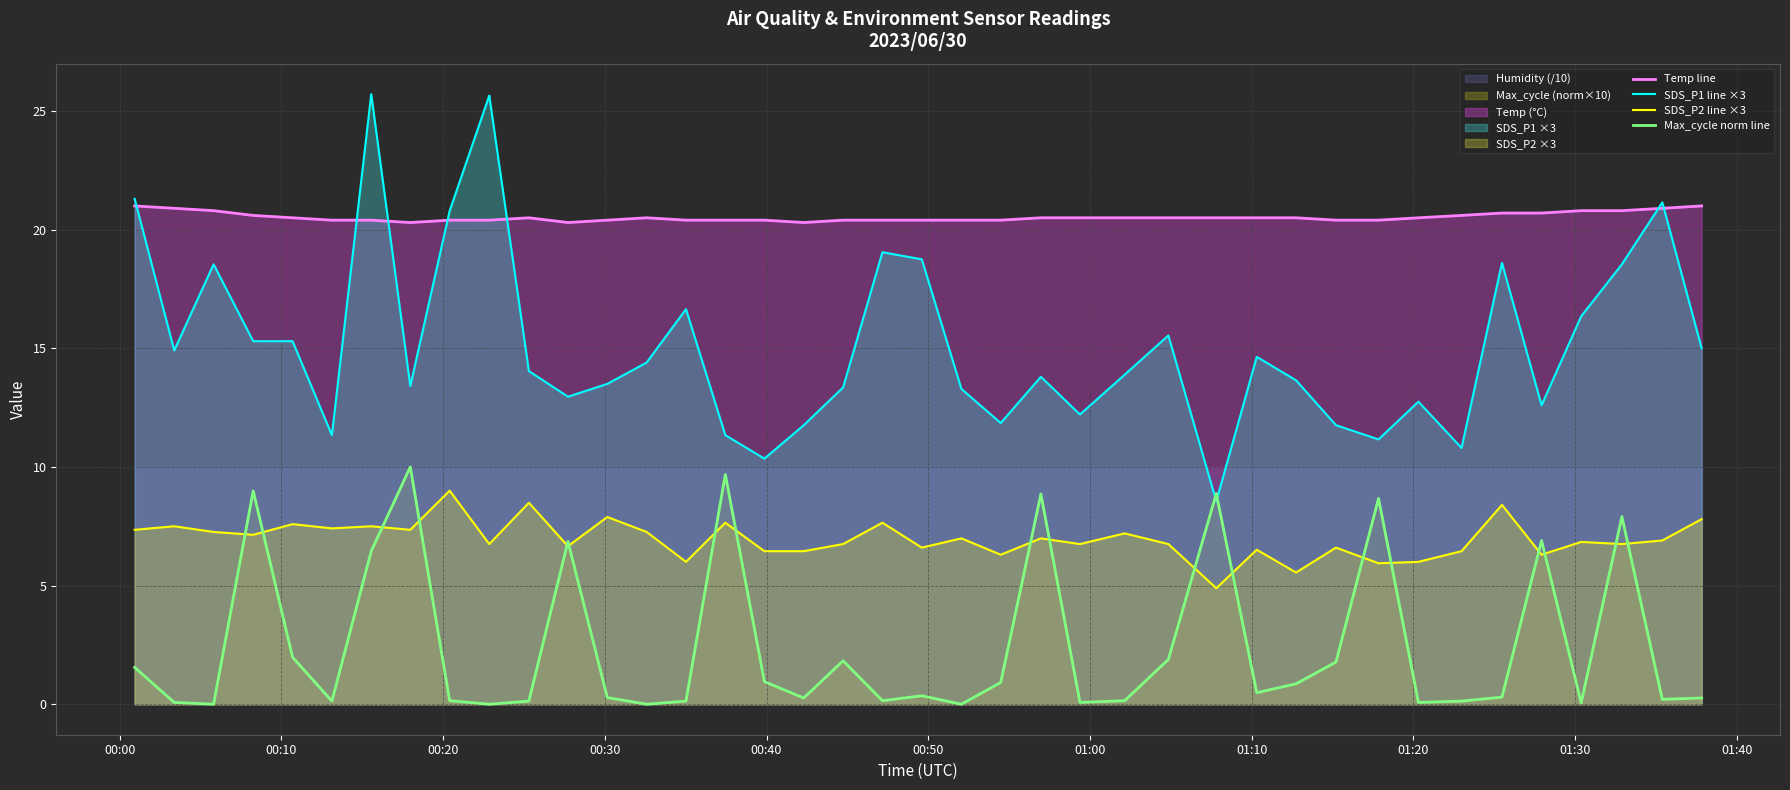

True or false: SDS_P2 line ×3 and Temp line intersect in this chart.

False